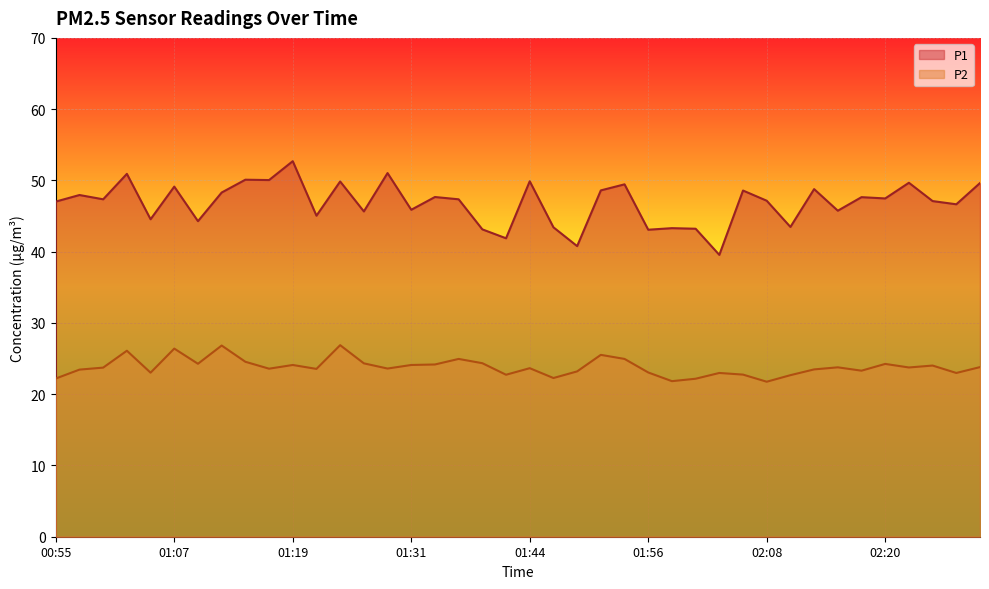

Where is the first local minimum for P1?

01:00